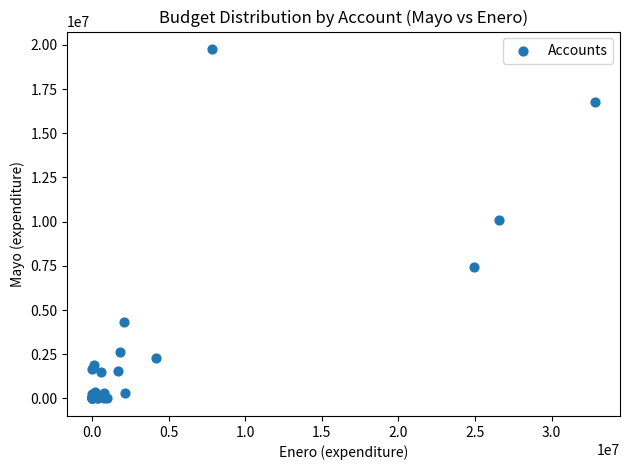

What Y value in the scatter plot is closest to 9881743?

10106915.5